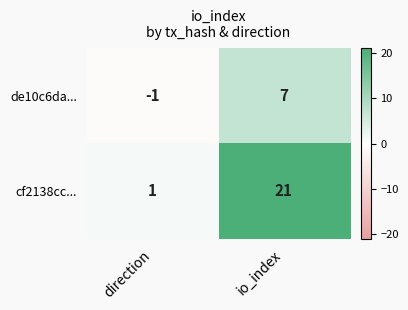

Which category has the highest value across all series?

io_index